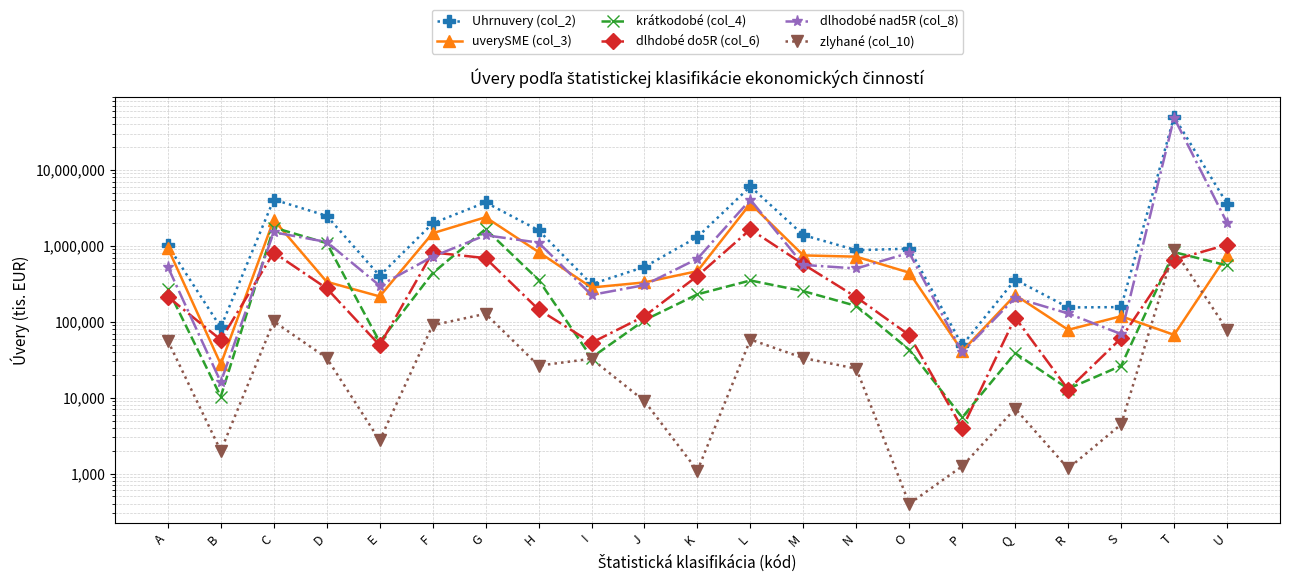

Which series has the widest spread of values?

Uhrnuvery (col_2)